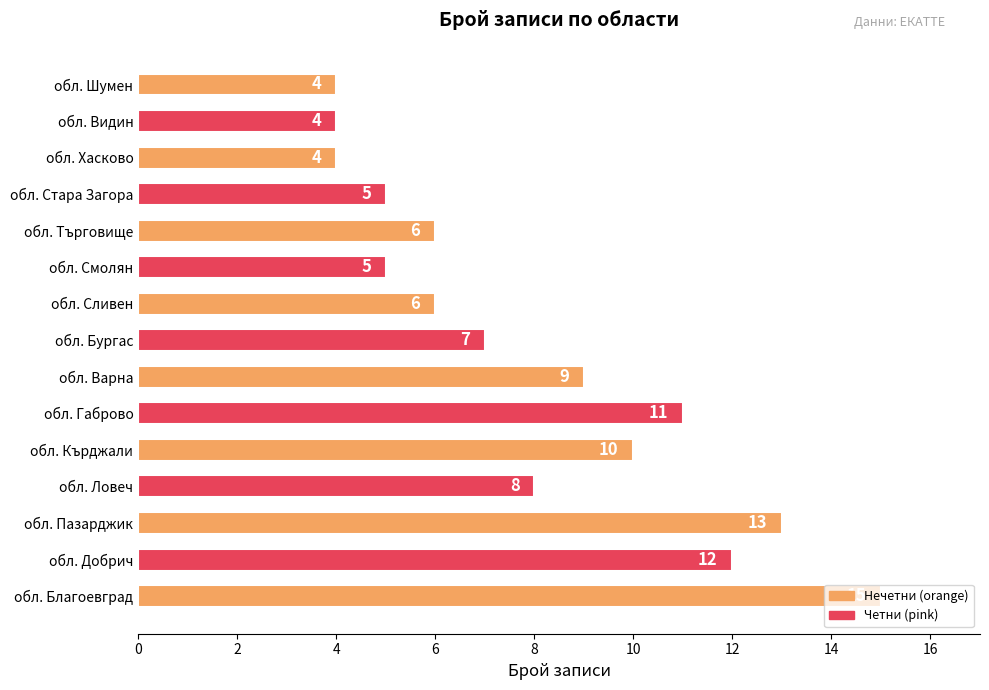

The chart shows a value of 2 at обл. Видин. True or false?

False